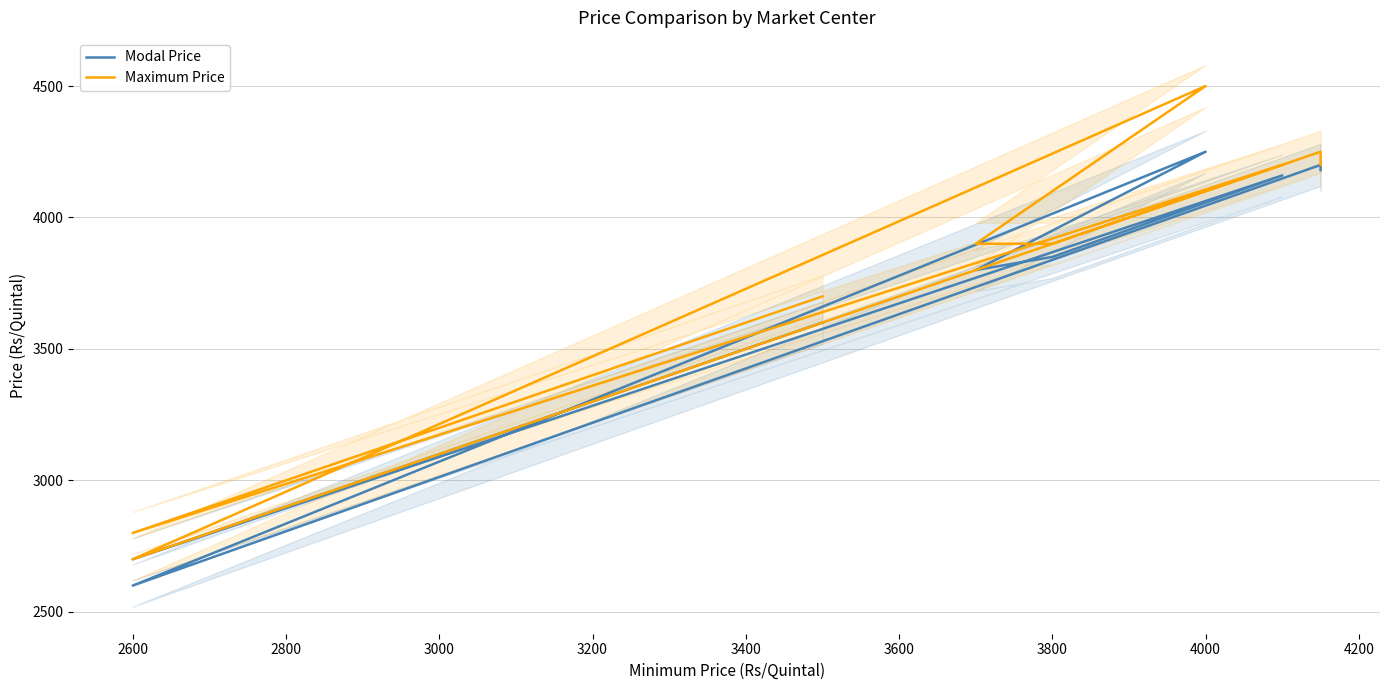

Which series has the largest range (max minus min)?

Maximum Price